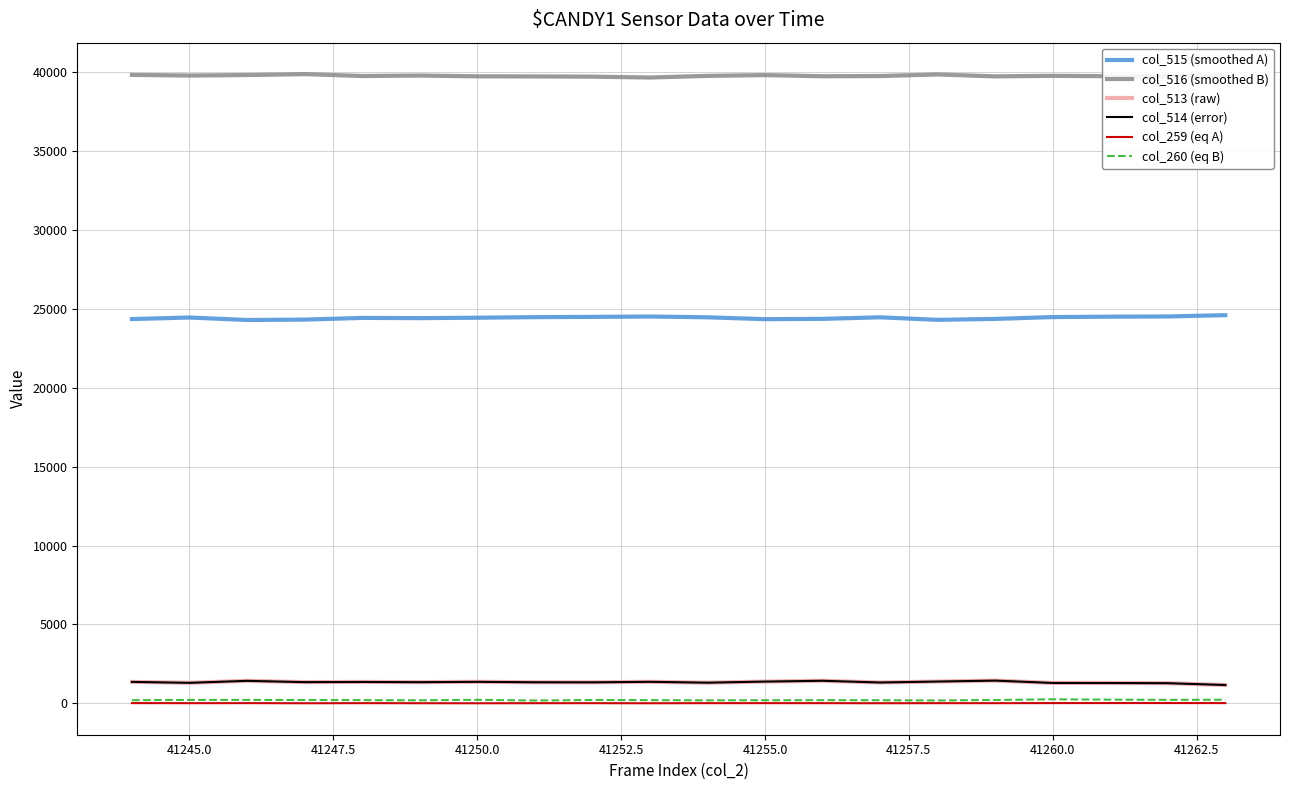

True or false: col_514 (error) and col_515 (smoothed A) intersect in this chart.

False